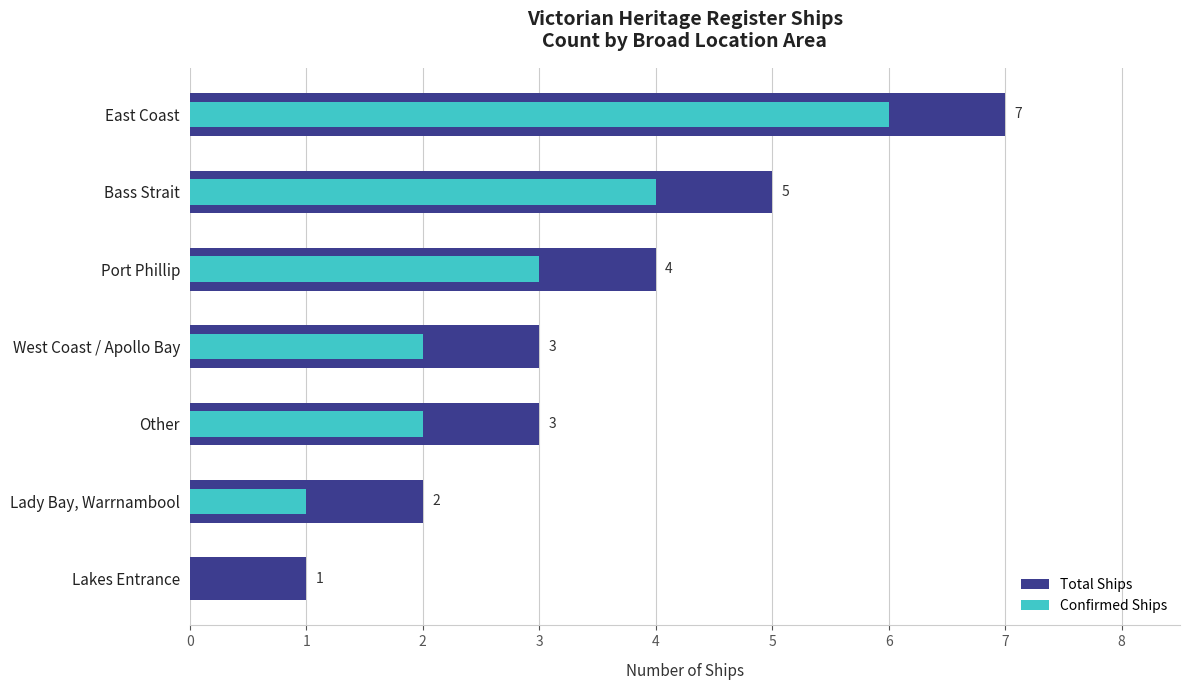

How many Confirmed Ships values are between 1 and 4?

5